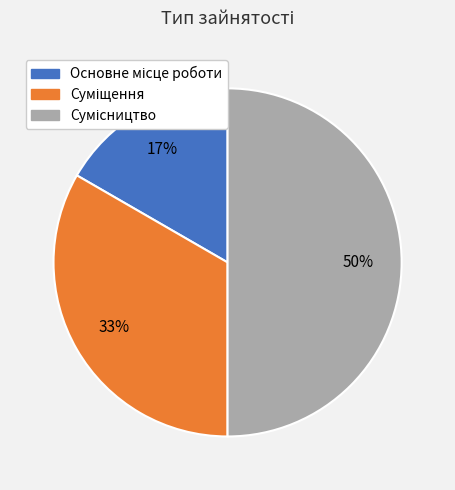

To the nearest percent, what is the average slice percentage?

33%